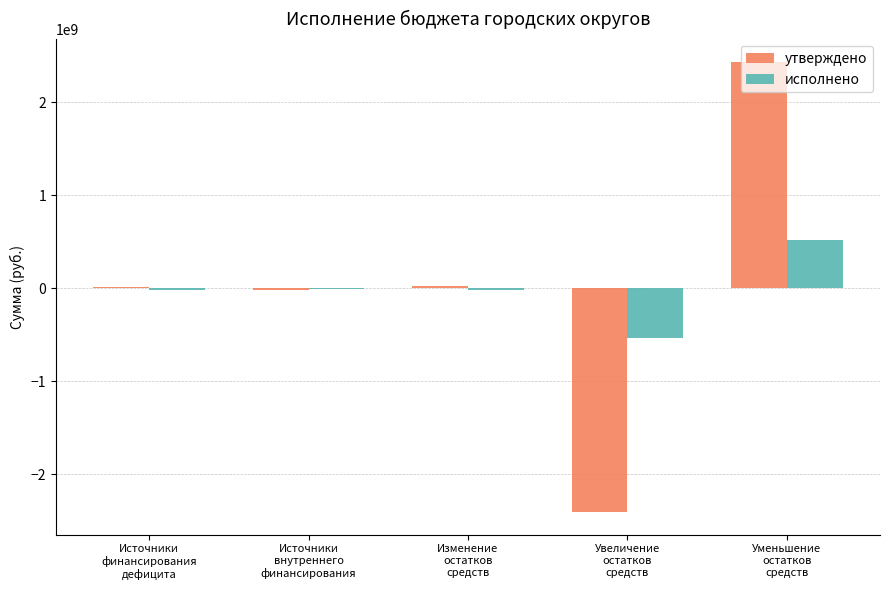

The value of утверждено at Источники
внутреннего
финансирования is -16138958.1. True or false?

True